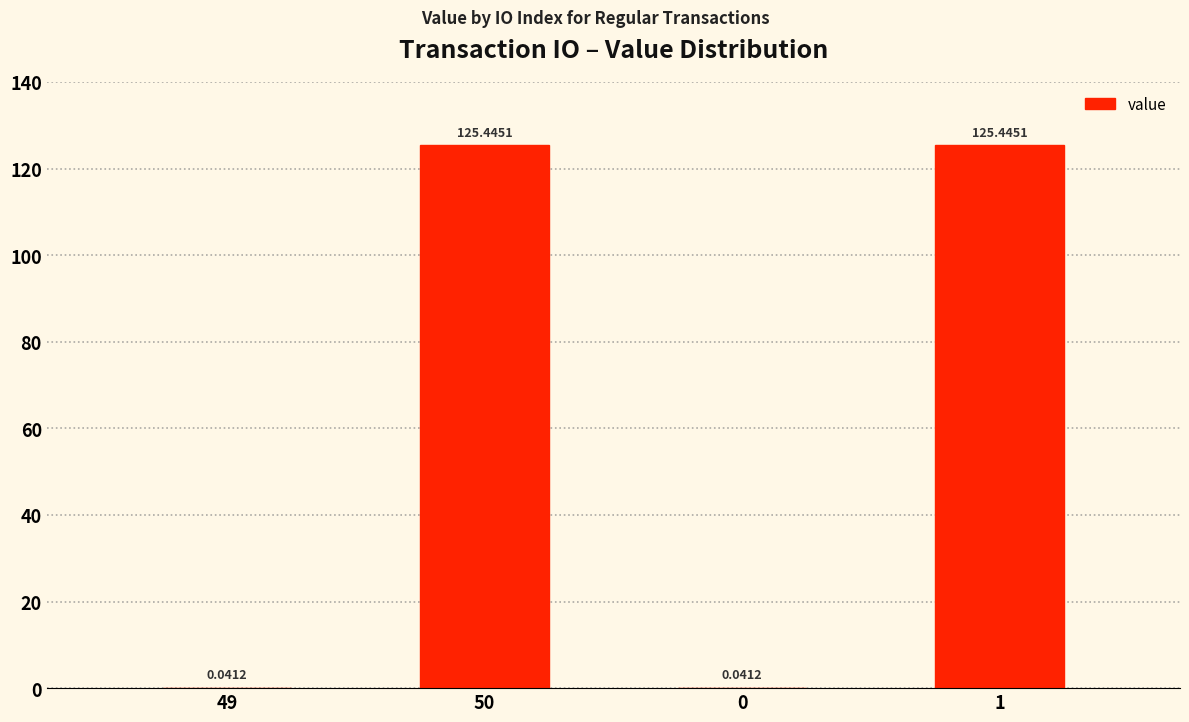

What is the change in value from 0 to 1?

+125.4